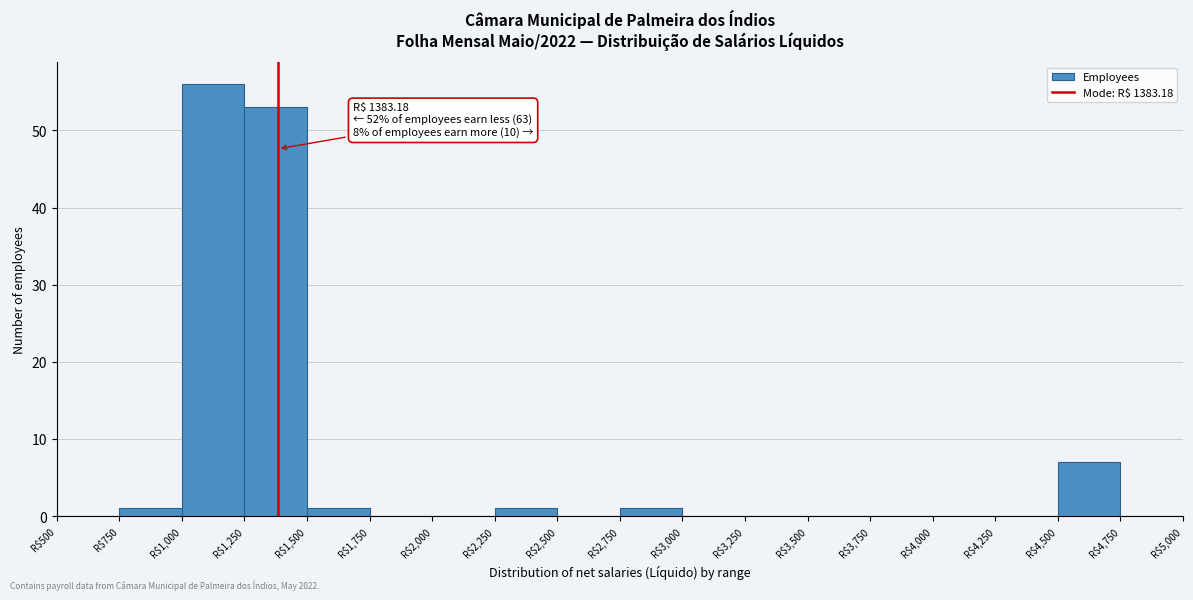

Which range on the x-axis has the tallest bar?

1000 to 1250